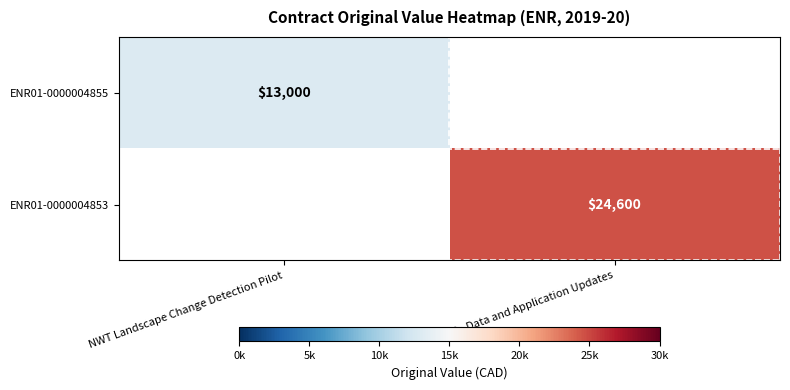

True or false: ENR01-0000004853 has a value of 5481 at ILC - Data and Application Updates.

False